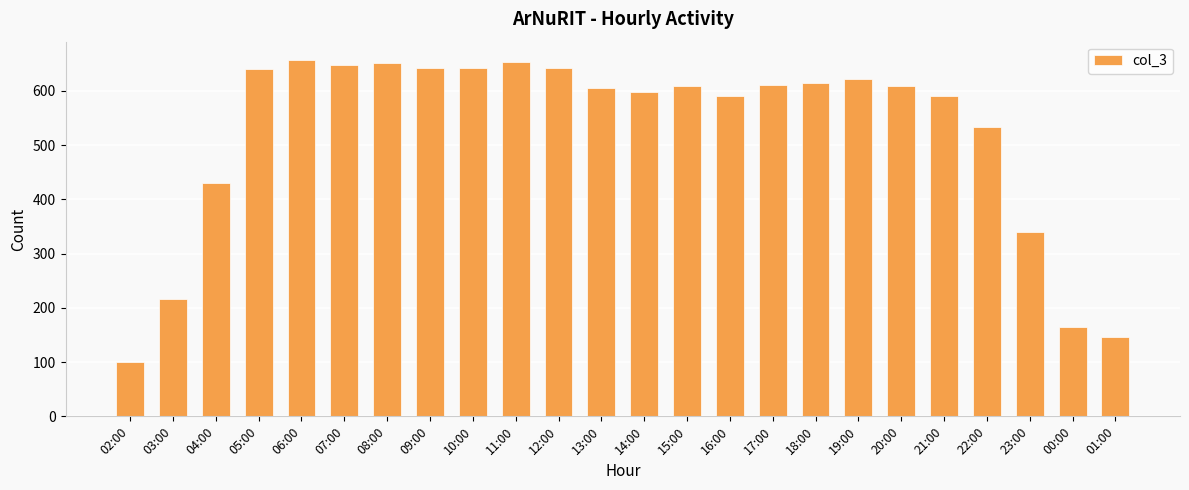

What is the change in value from 07:00 to 12:00?

-5